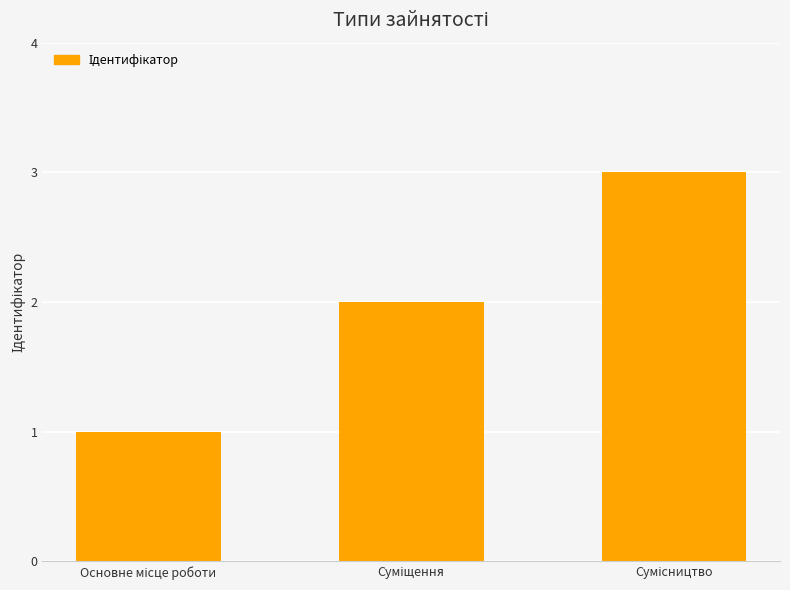

What is the difference between the maximum and minimum values?

2